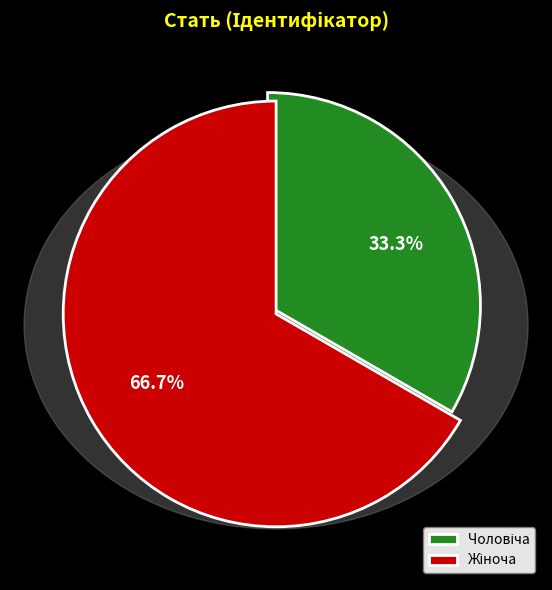

Does any single category account for the majority?

Yes